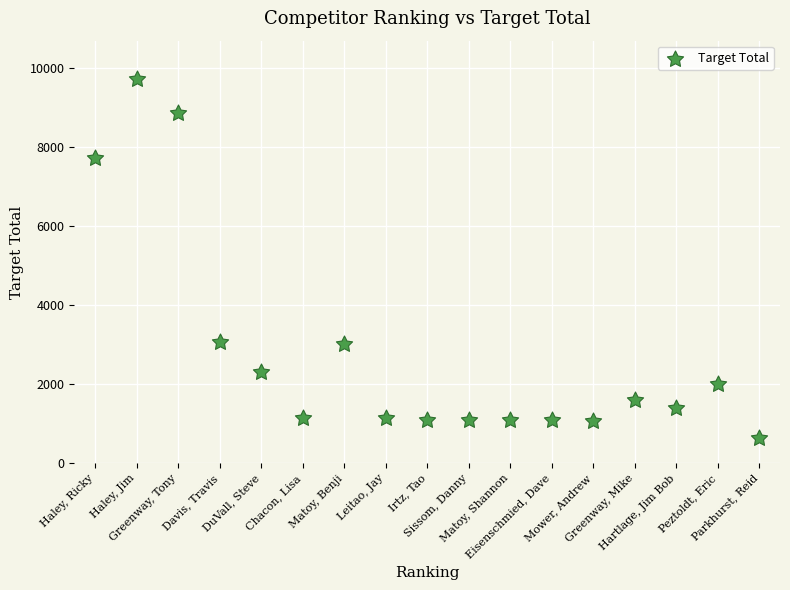

What is the range of X values (max minus min)?

16